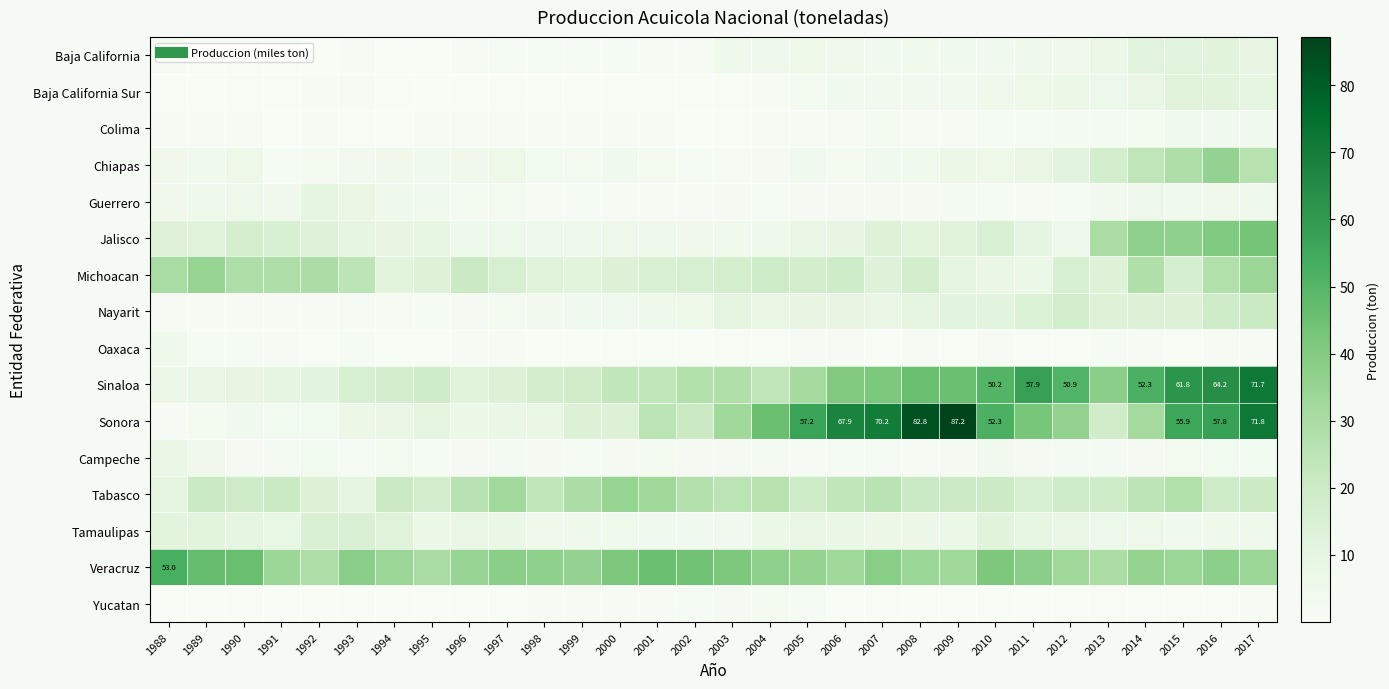

Which series changed the most between 2004 and 2013?

Sonora